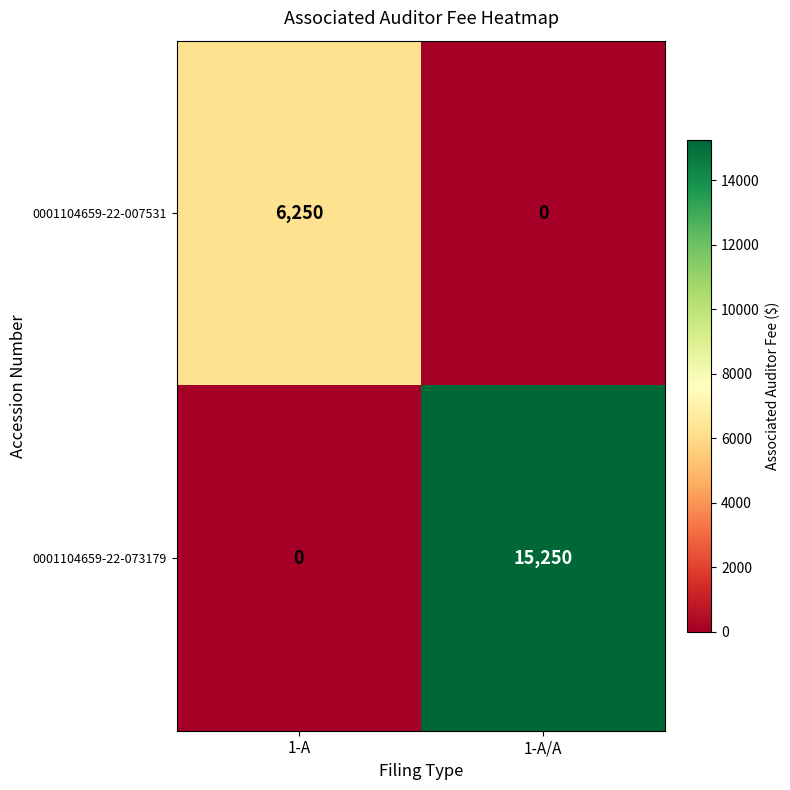

At 1-A, list the series in order from largest to smallest.

0001104659-22-007531, 0001104659-22-073179